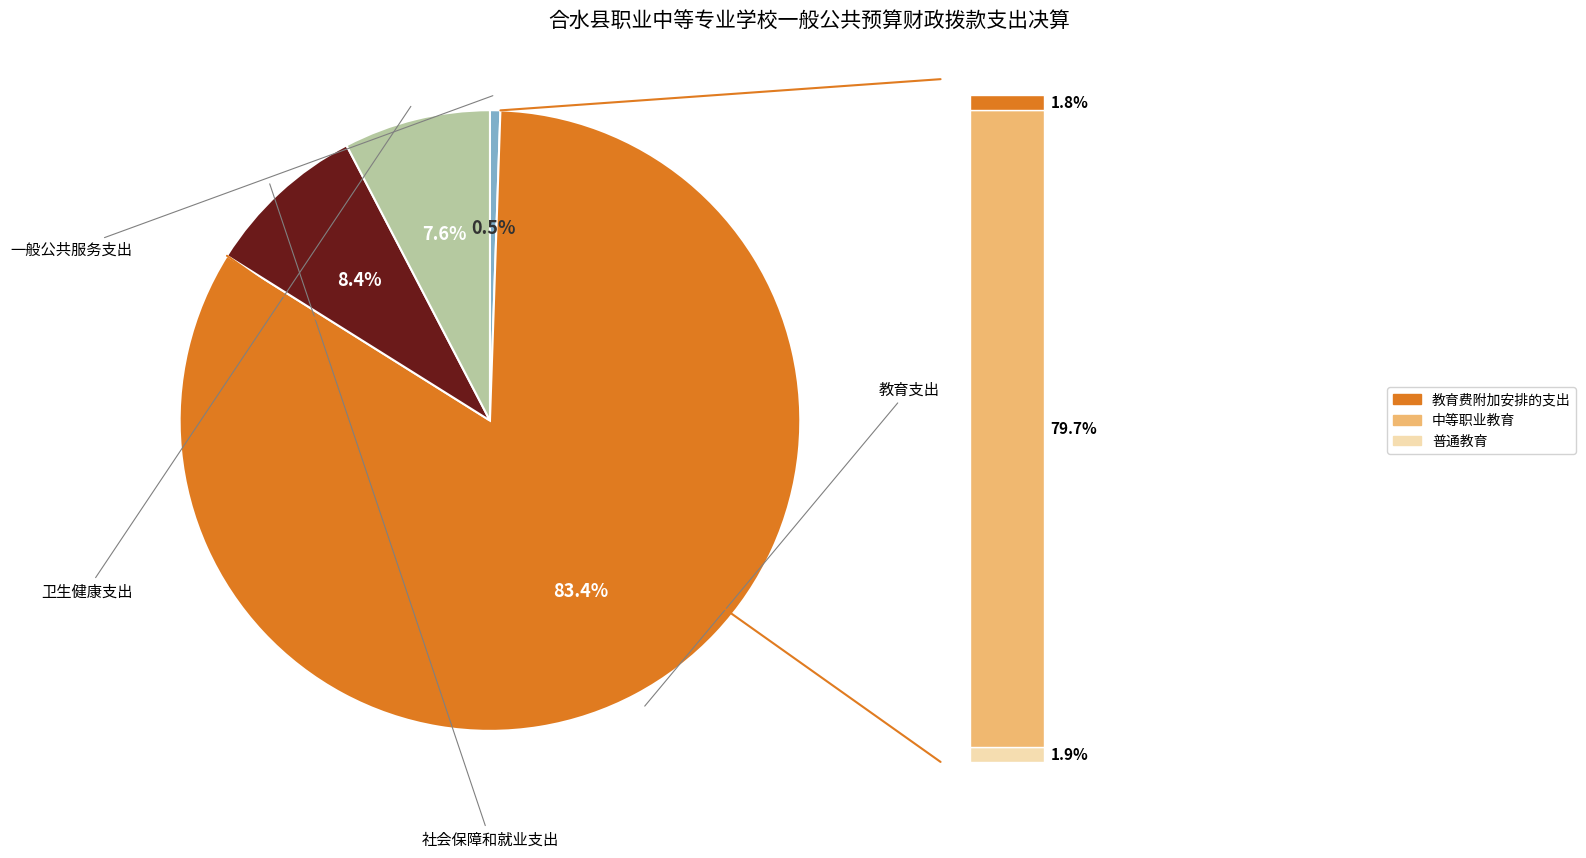

To the nearest percent, what is the average slice percentage?

25%